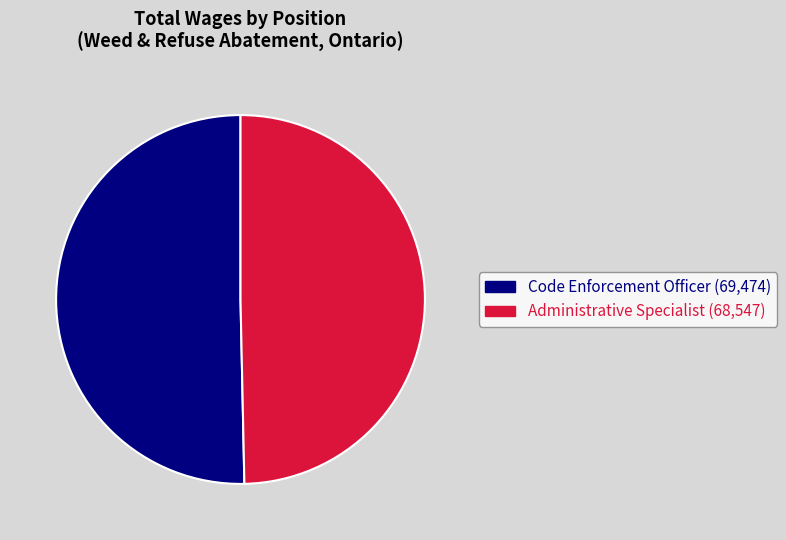

The Code Enforcement Officer slice represents 41% of the pie. True or false?

False